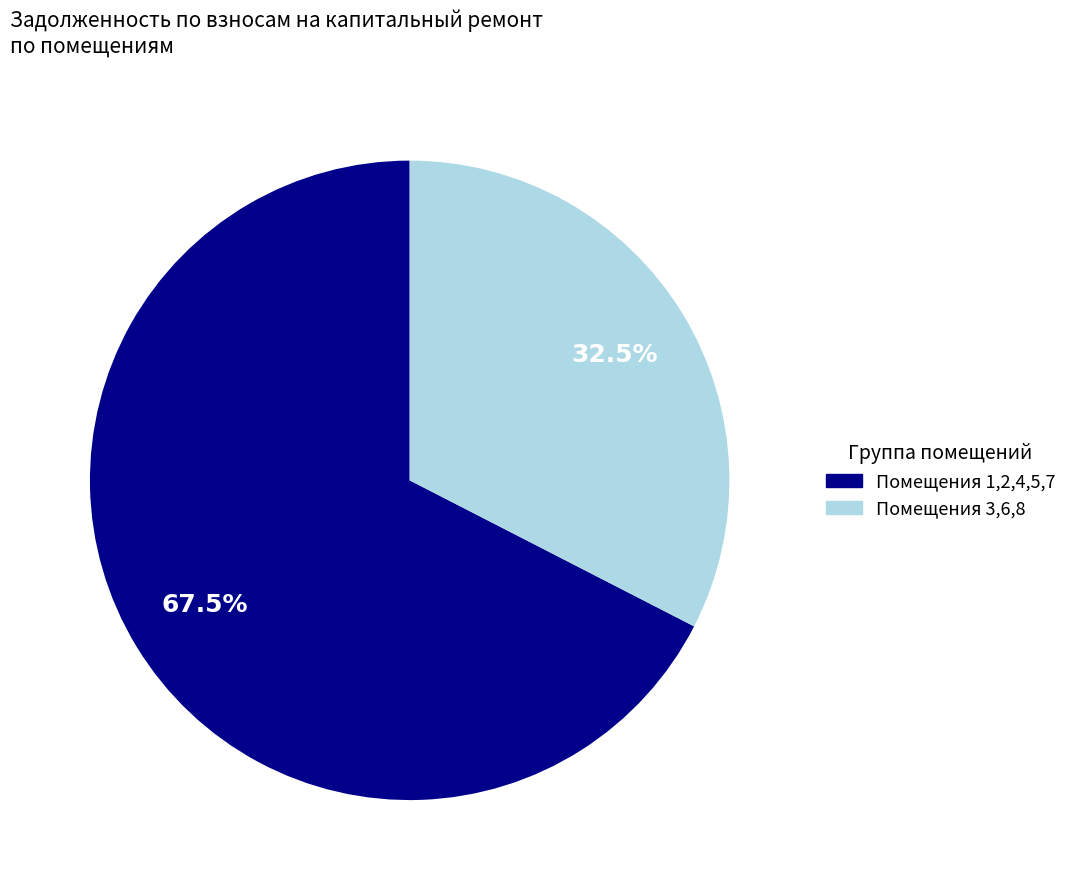

How many slices are in this pie chart?

2